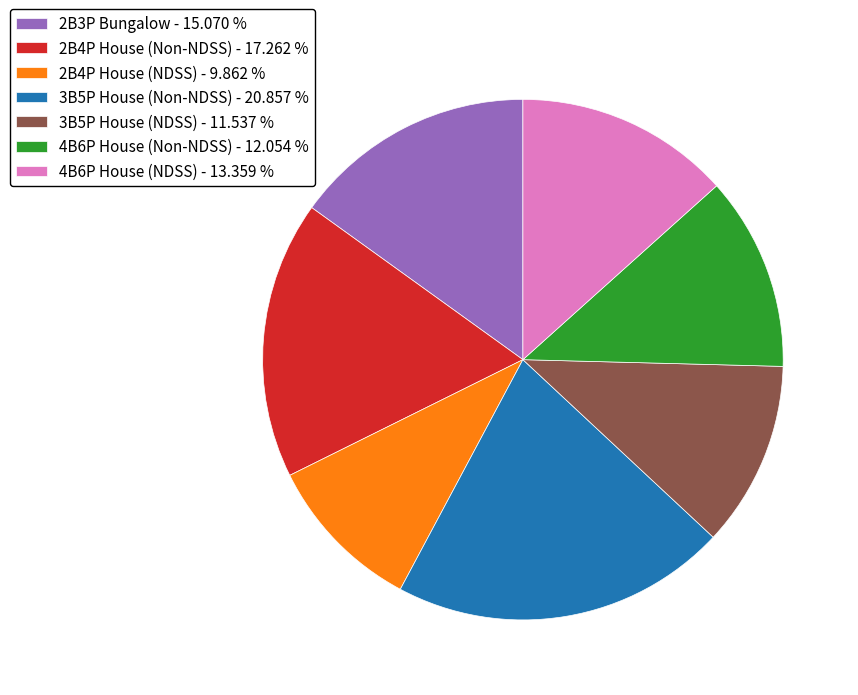

Is the sum of 2B3P Bungalow - 15.070 % and 4B6P House (Non-NDSS) - 12.054 % greater than half?

No